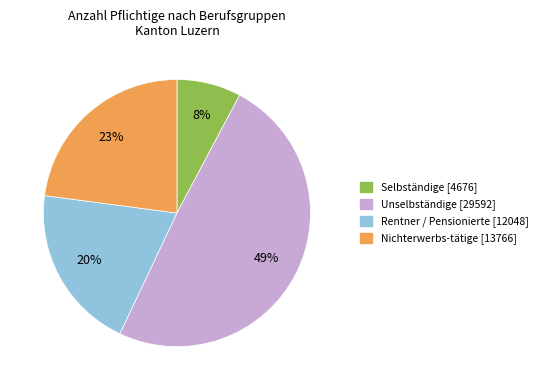

Do Nichterwerbs-tätige and Unselbständige together represent more than half of the pie?

Yes